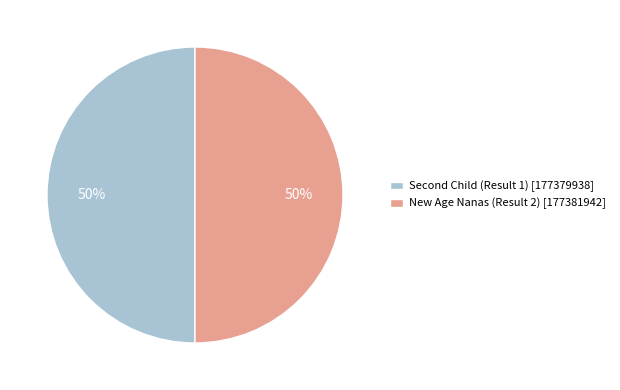

To the nearest percent, what percentage of the pie is New Age Nanas (Result 2) [177381942]?

50%